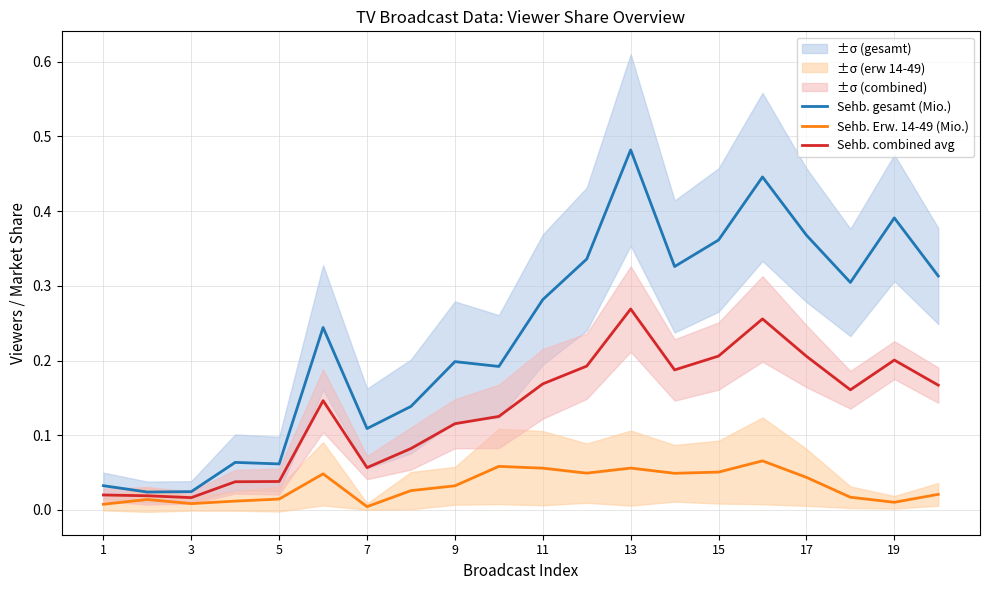

The Sehb. combined avg series shows 0.3 at 17. True or false?

False